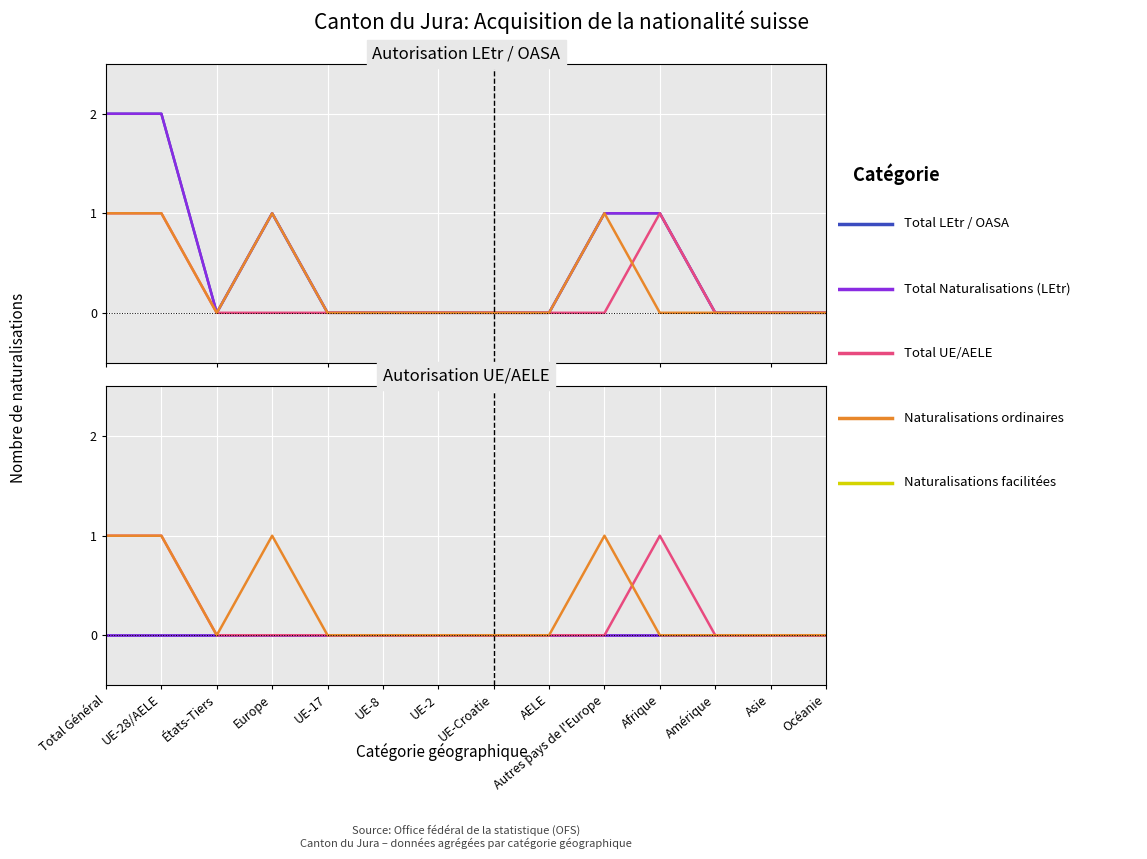

True or false: Total Naturalisations (LEtr) and Naturalisations ordinaires cross at least once.

False